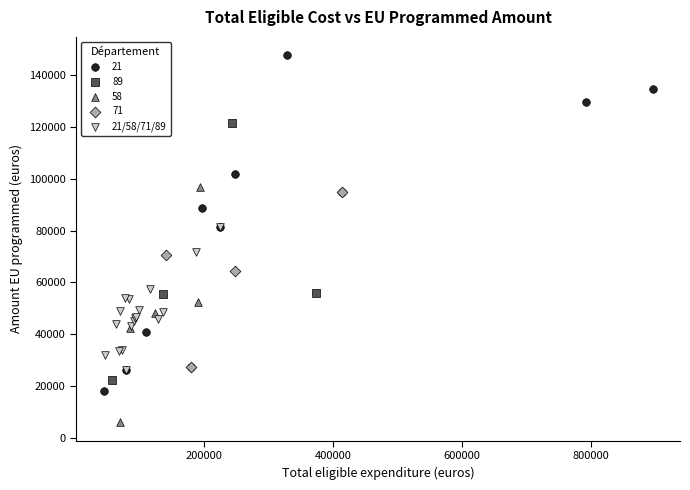

Which series contains the lowest Y value?

58